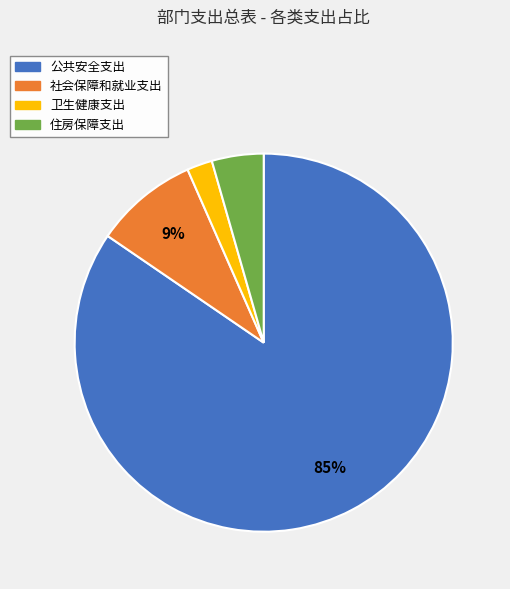

To the nearest percent, what is the average slice percentage?

25%